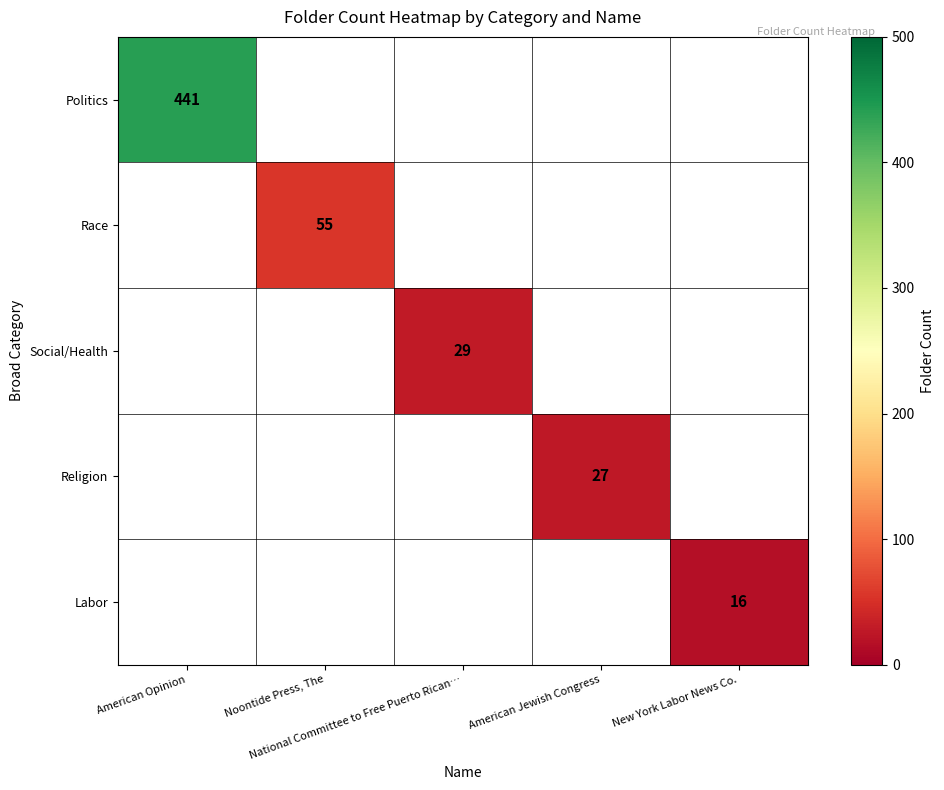

What is the smallest value displayed?

16.0